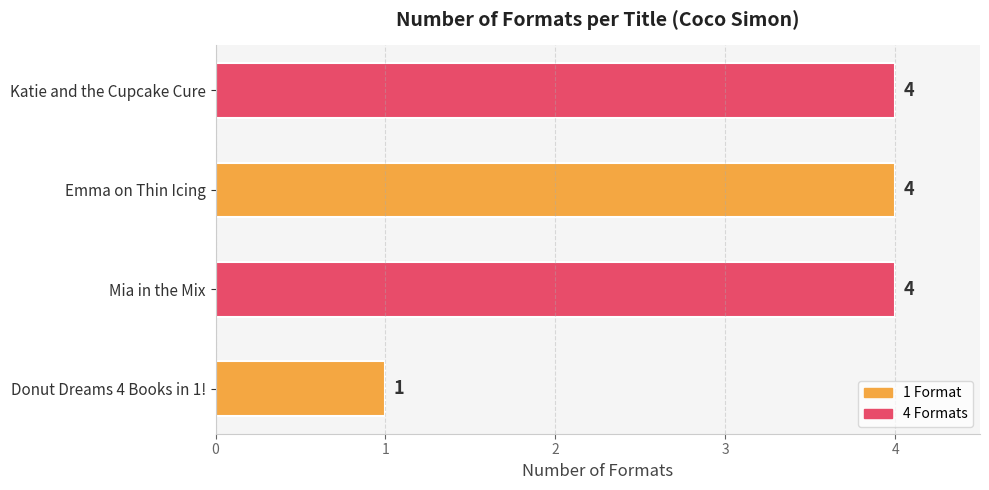

What is the change in value from Donut Dreams 4 Books in 1! to Emma on Thin Icing?

+3